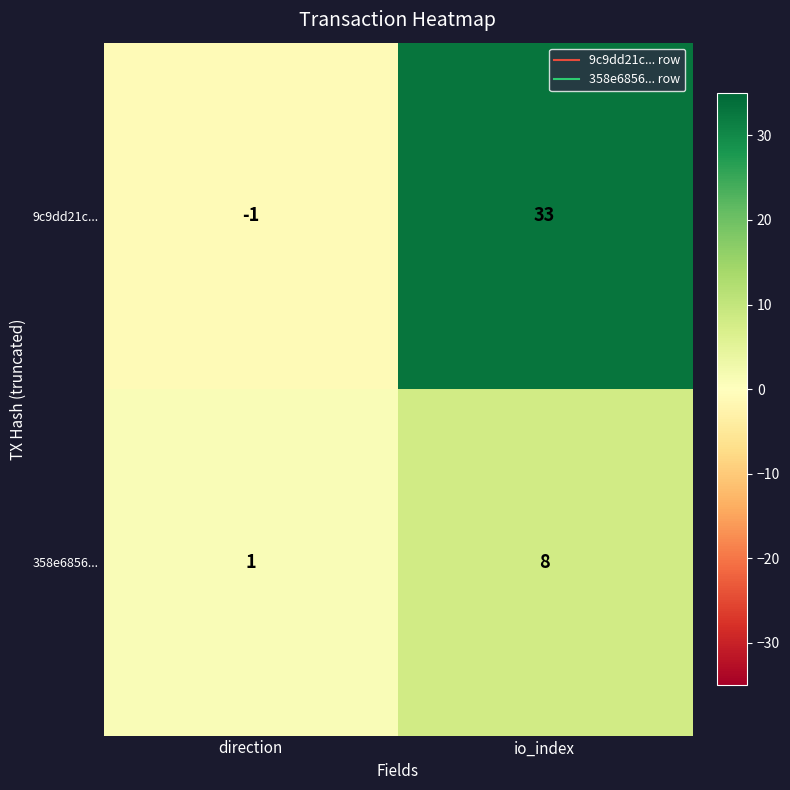

What is the greatest value displayed?

33